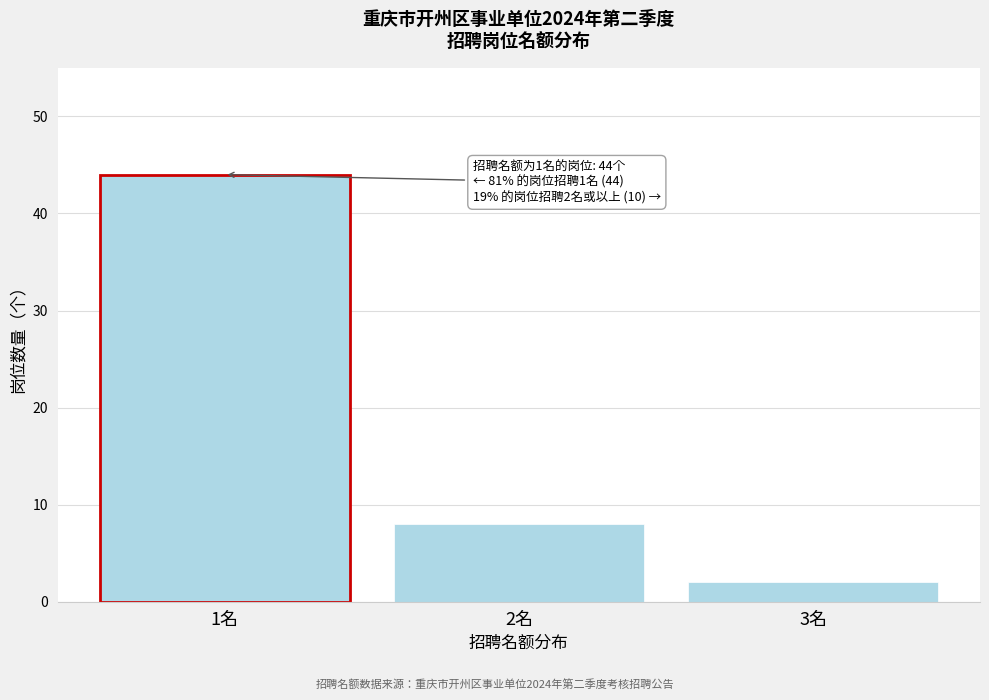

Reading left to right, what are all the values shown in this chart?

44	8	2